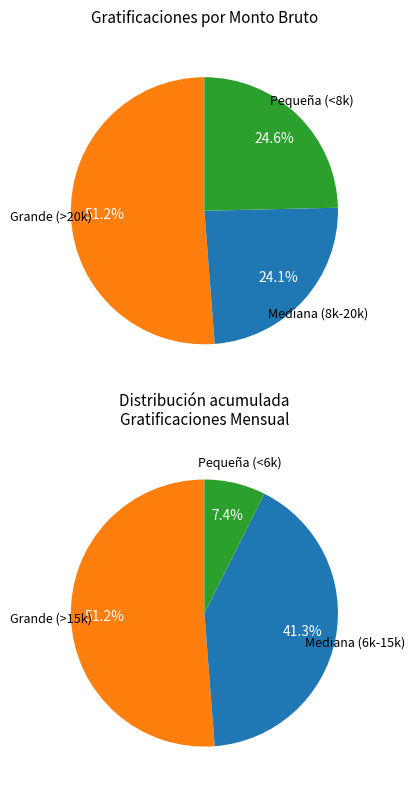

The 7 slice represents 11% of the pie. True or false?

False